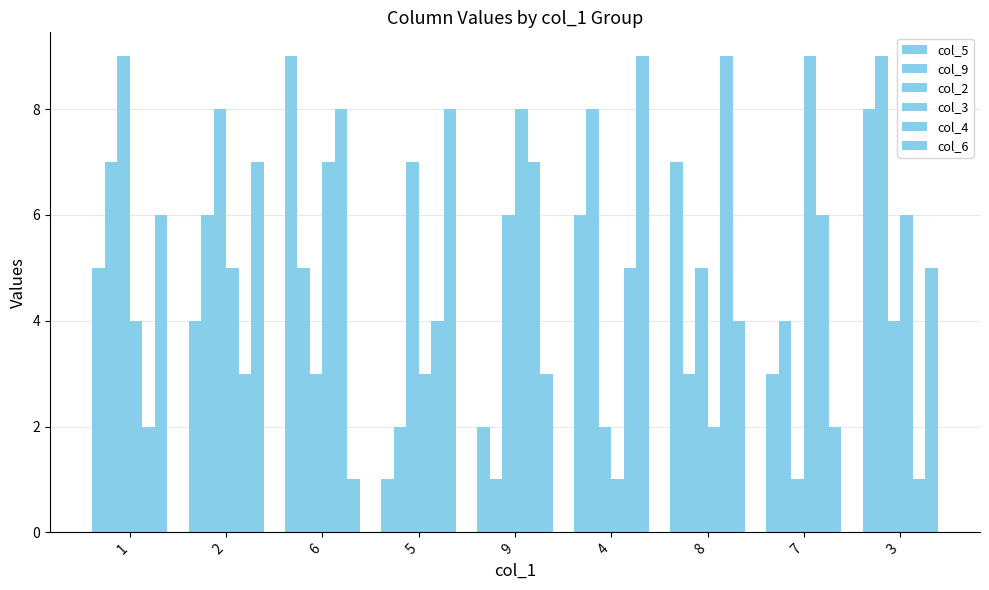

What is the average value of the col_3 series?

5